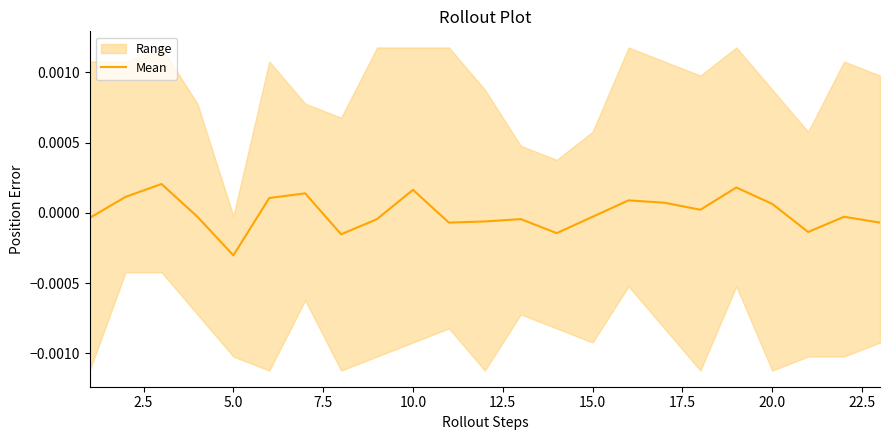

Is this an area chart (filled region under the line)?

No